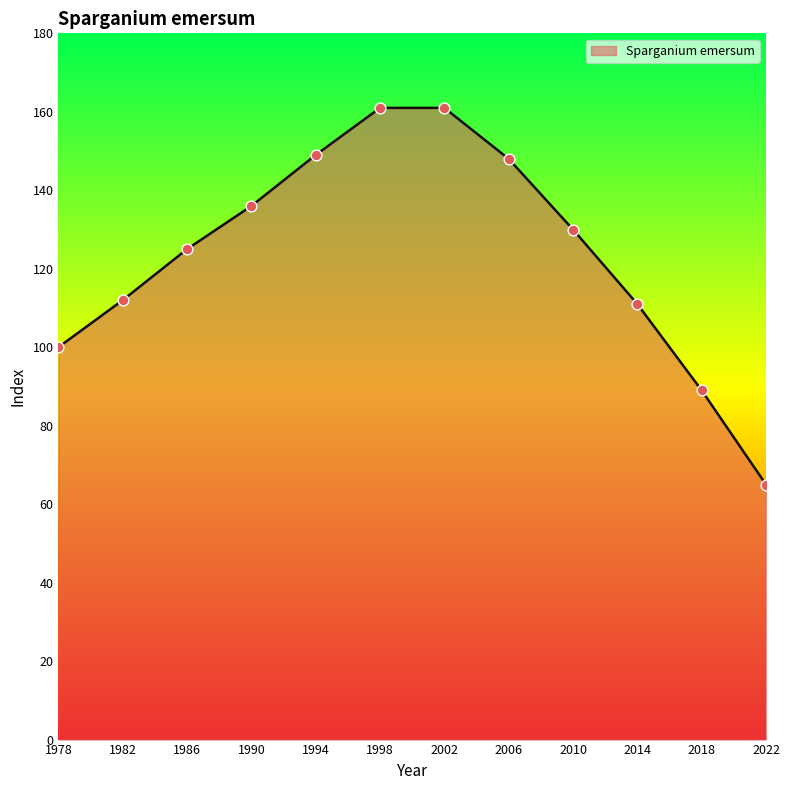

What is the ratio of the value at 2002 to the value at 2006?

1.1